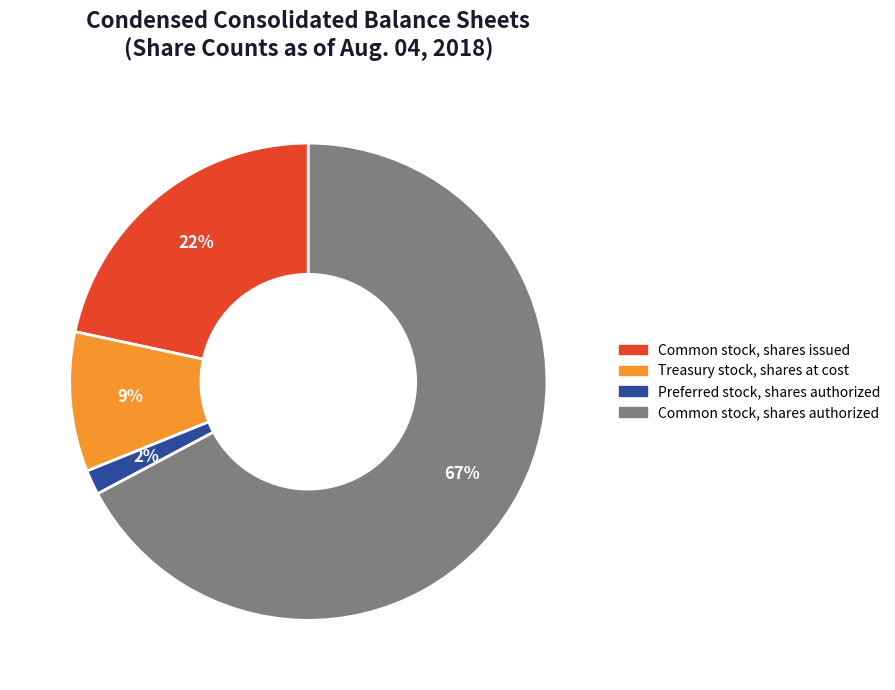

Combined, do Common stock, shares authorized and Common stock, shares issued account for over 50%?

Yes